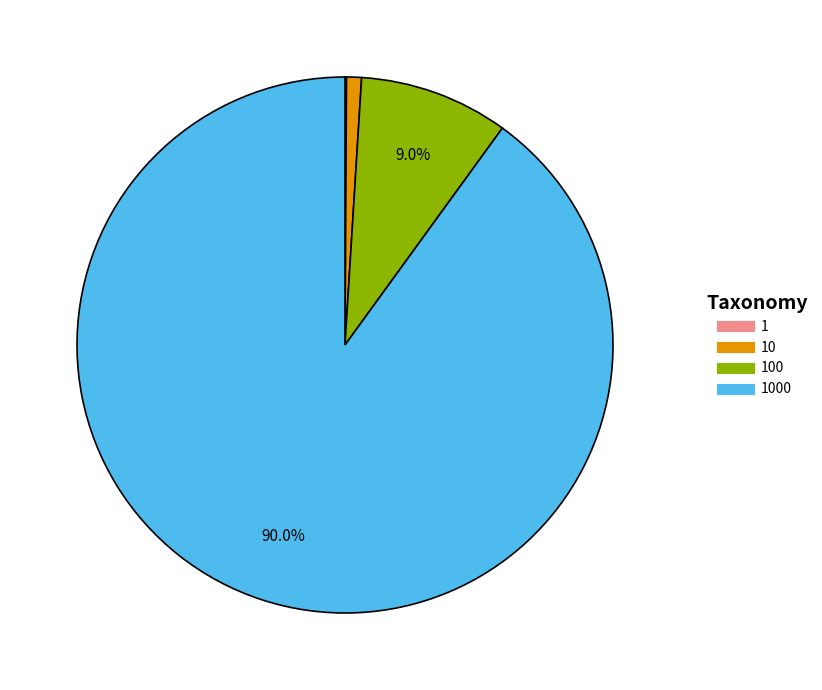

Does any single category account for the majority?

Yes